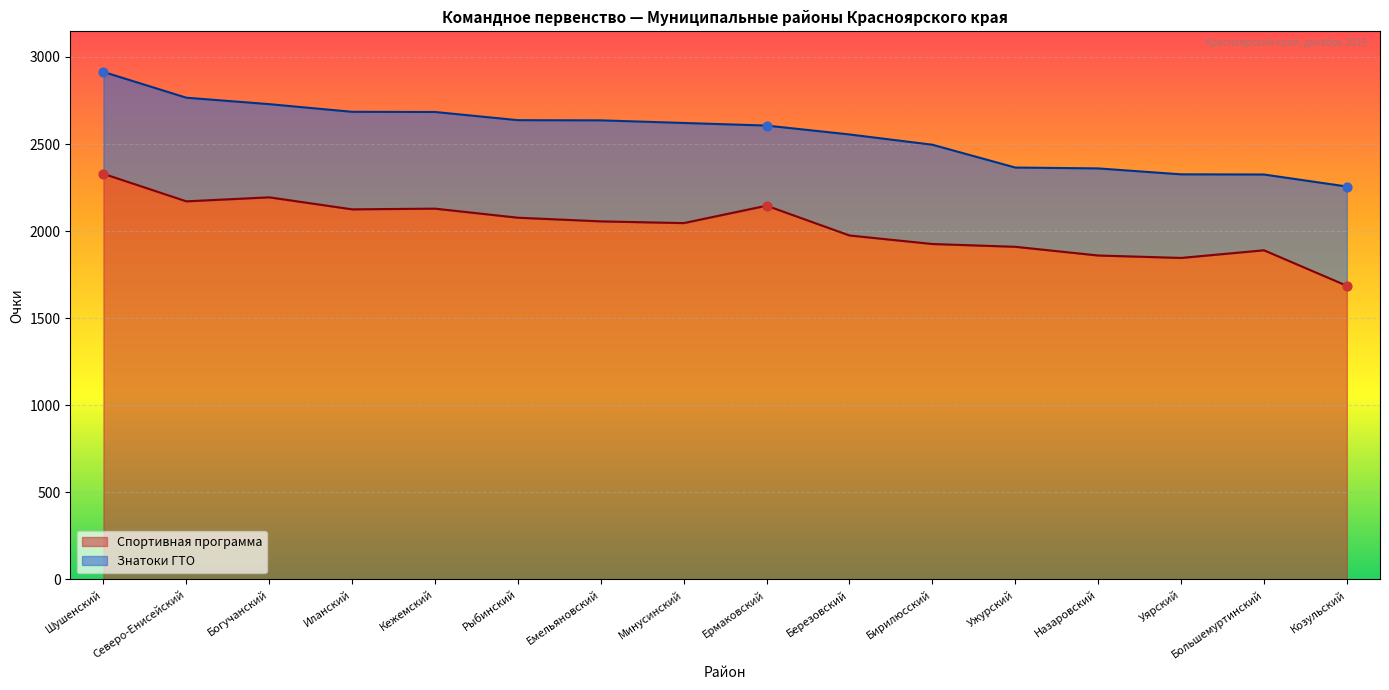

What is the change in value from Богучанский to Ермаковский?

-48